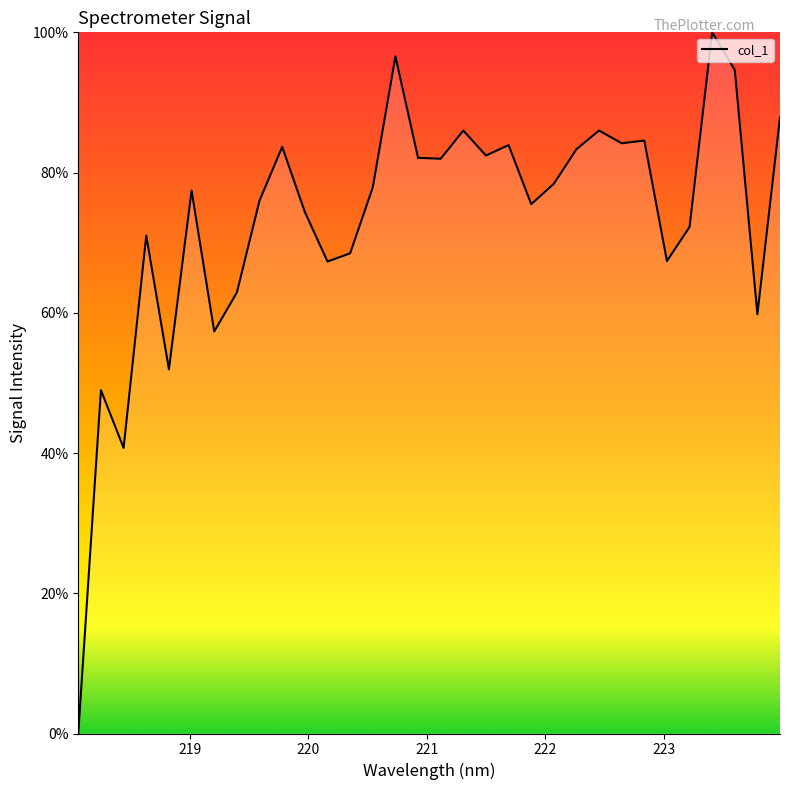

What is the difference between the maximum and minimum values?

100.0